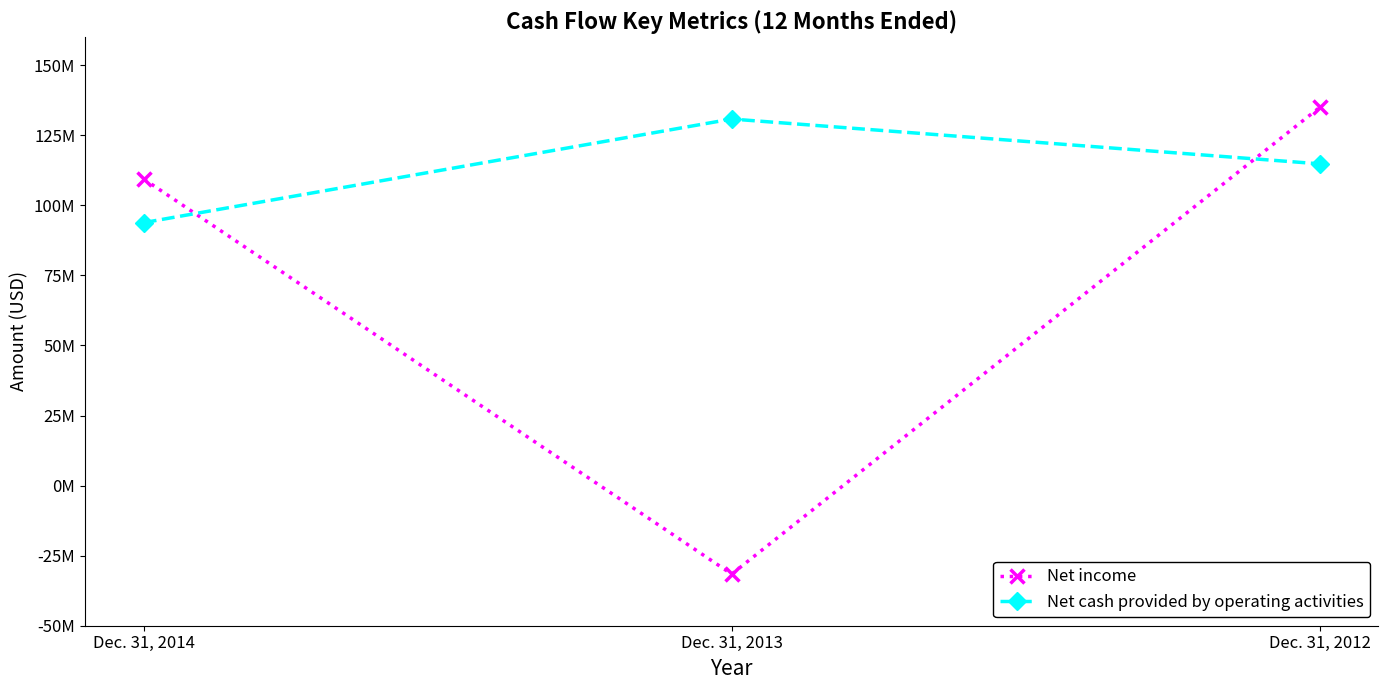

Where is Net cash provided by operating activities nearest to the value 112321249?

Dec. 31, 2012